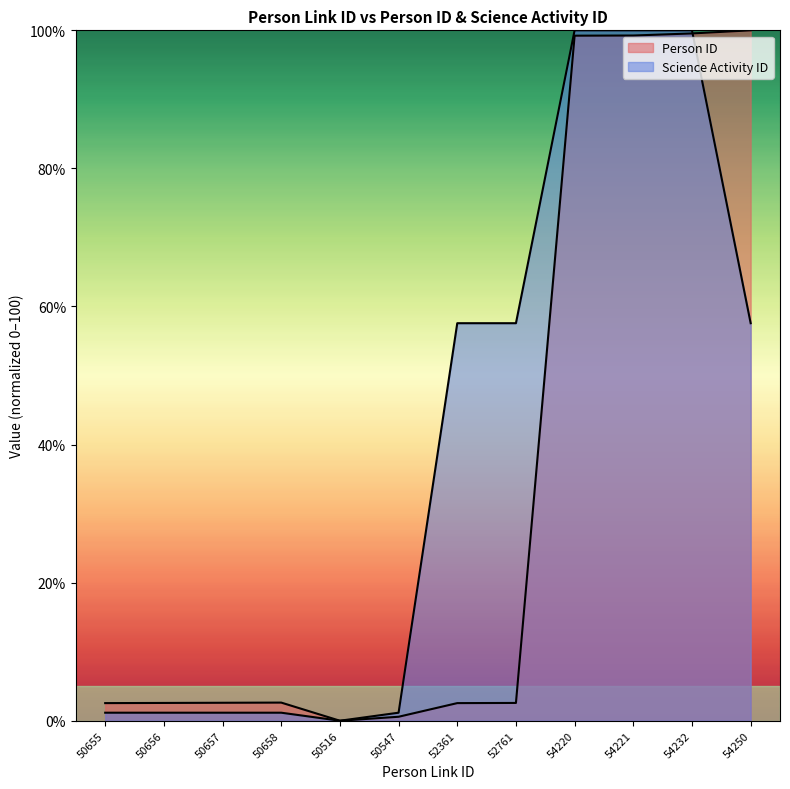

Read the Science Activity ID value at 50547.

1.2